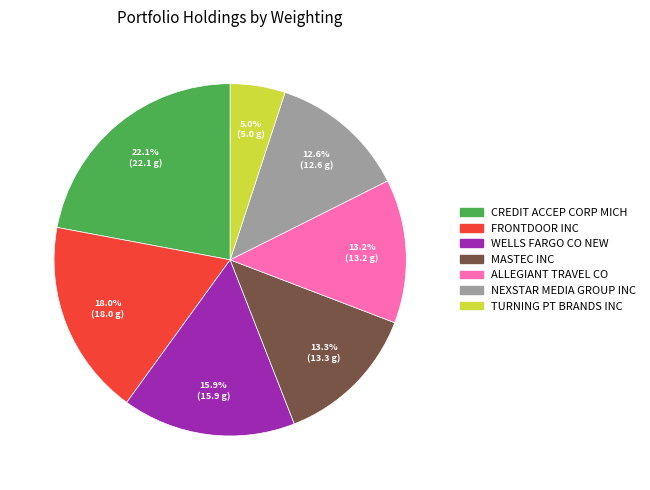

Count the number of slices in the pie.

7